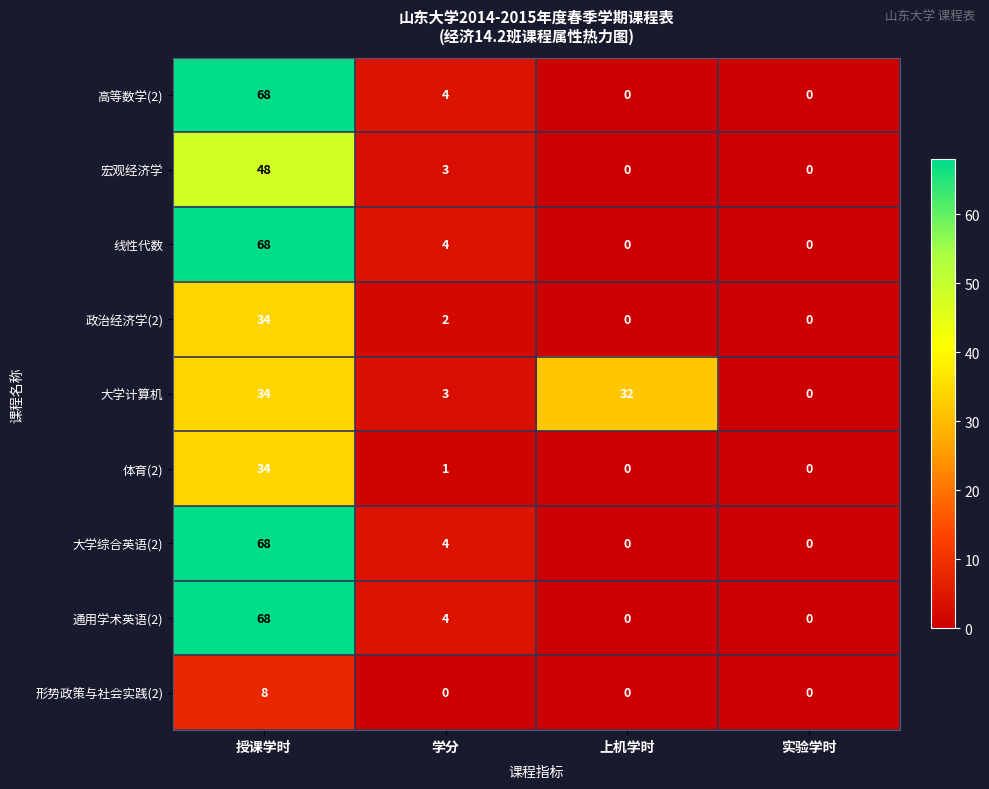

What is the difference between the highest and lowest values at 授课学时?

60